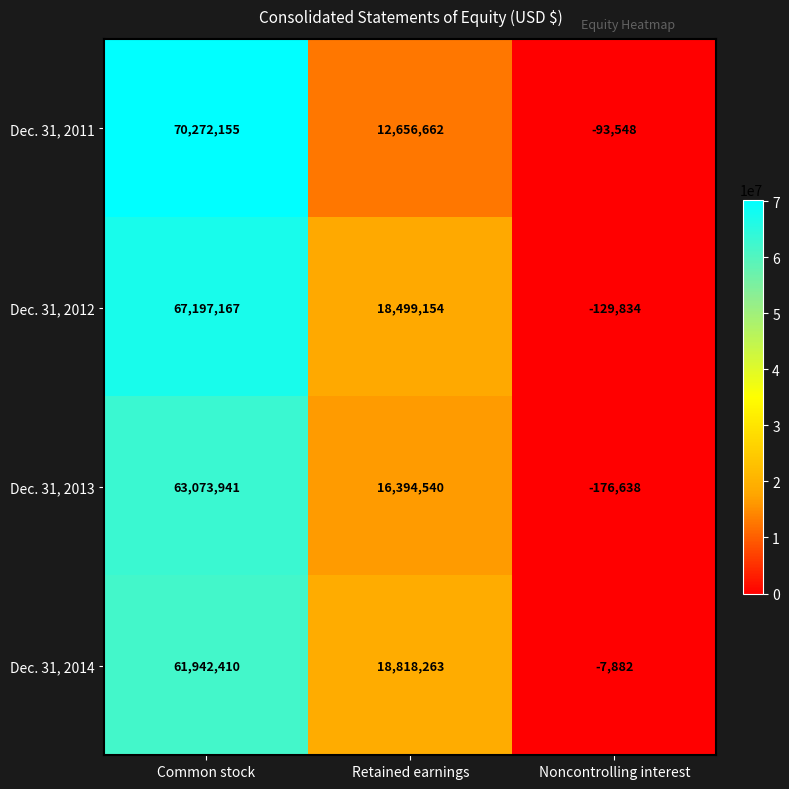

What is the difference between the highest and lowest values at Common stock?

8329745